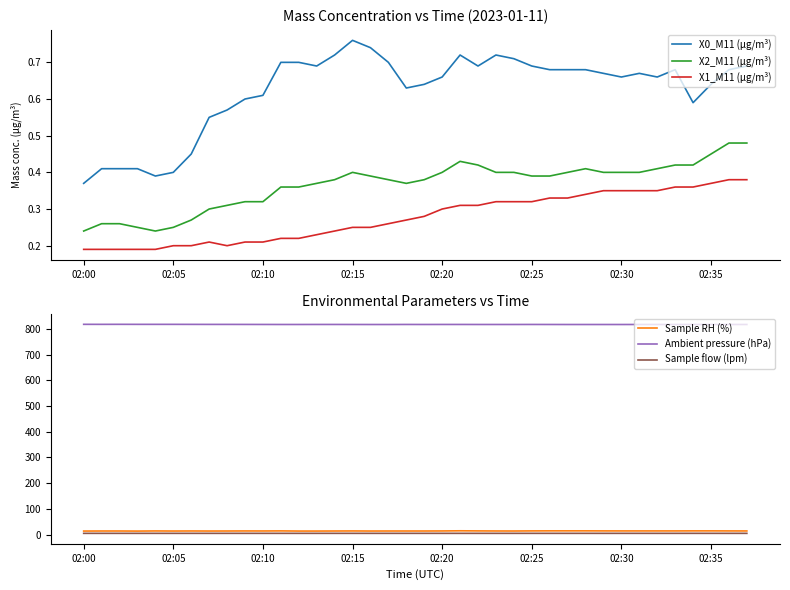

Is the value of X1_M11 (μg/m³) at 02:25 greater than the value of X2_M11 (μg/m³) at 02:05?

Yes